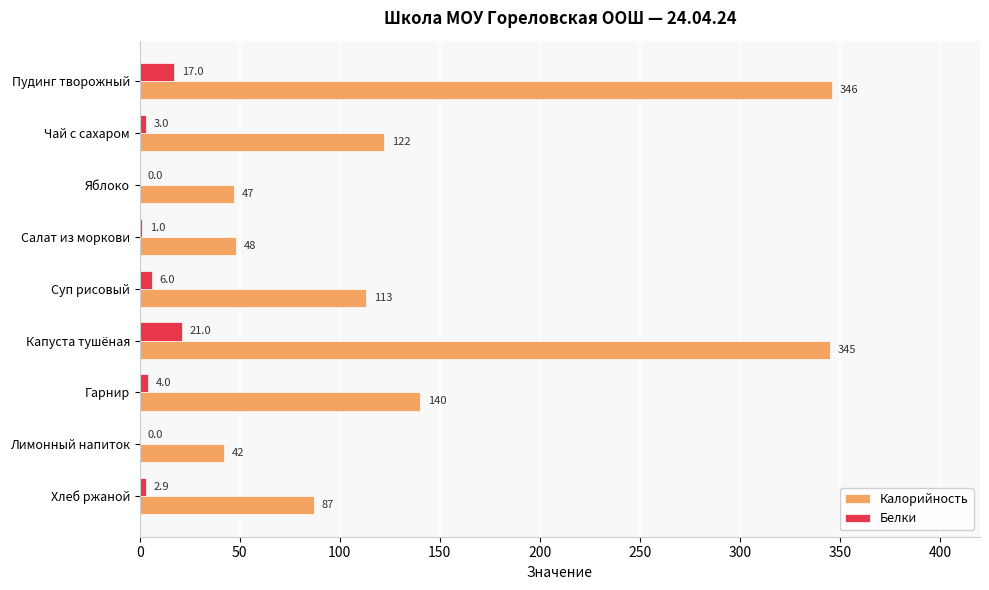

At which category is the sum across all series the highest?

Капуста тушёная